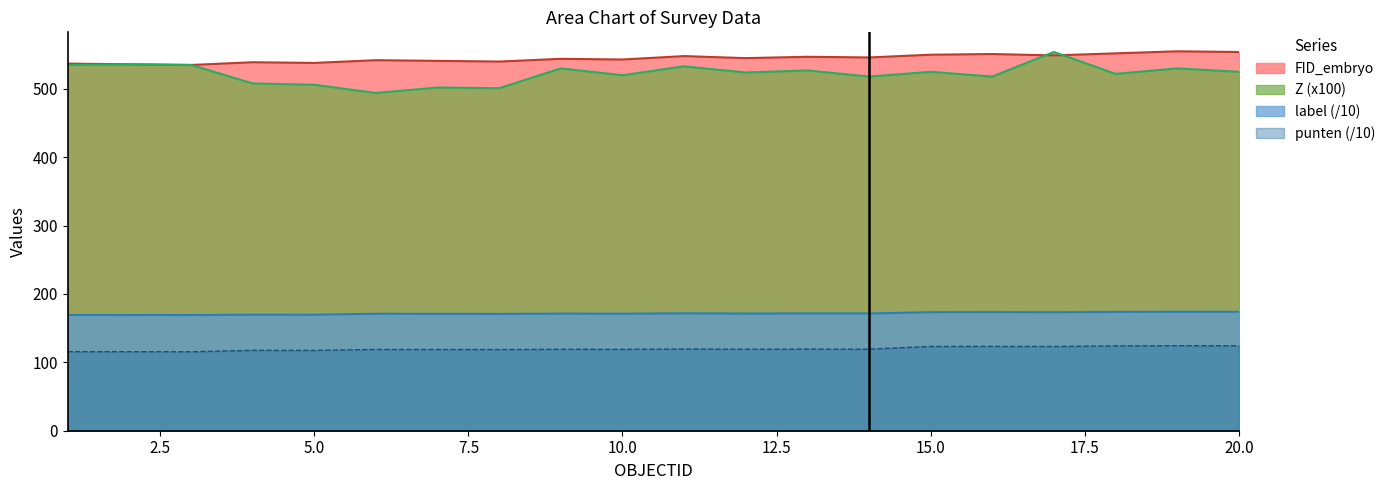

Which series has the widest spread of values?

Z (x100)